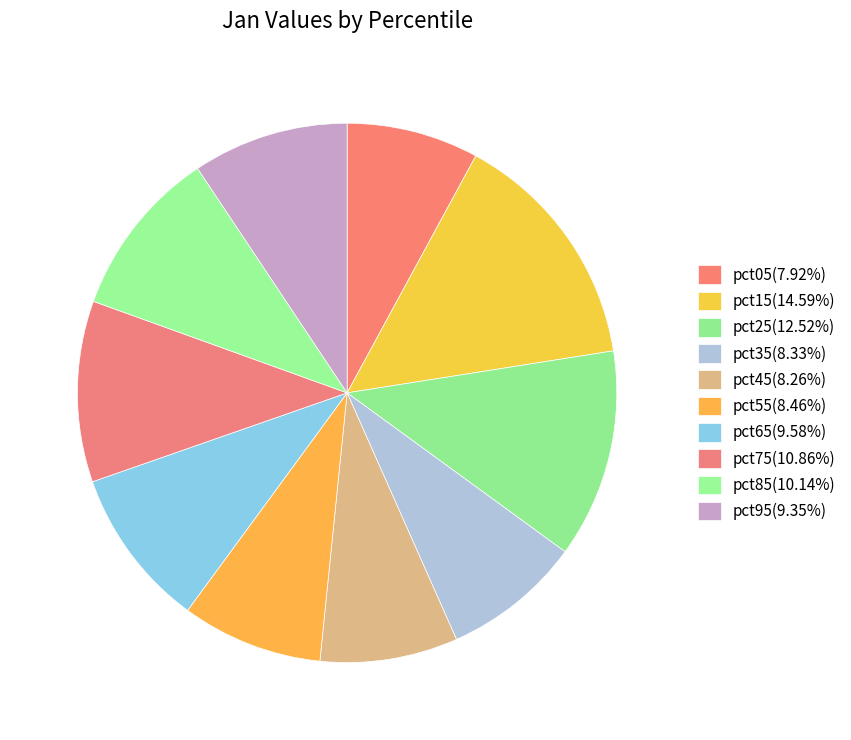

How many slices are in this pie chart?

10